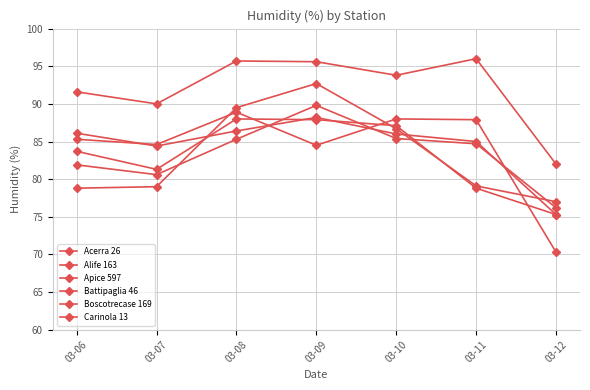

What is the average value of the Apice 597 series?

83.2